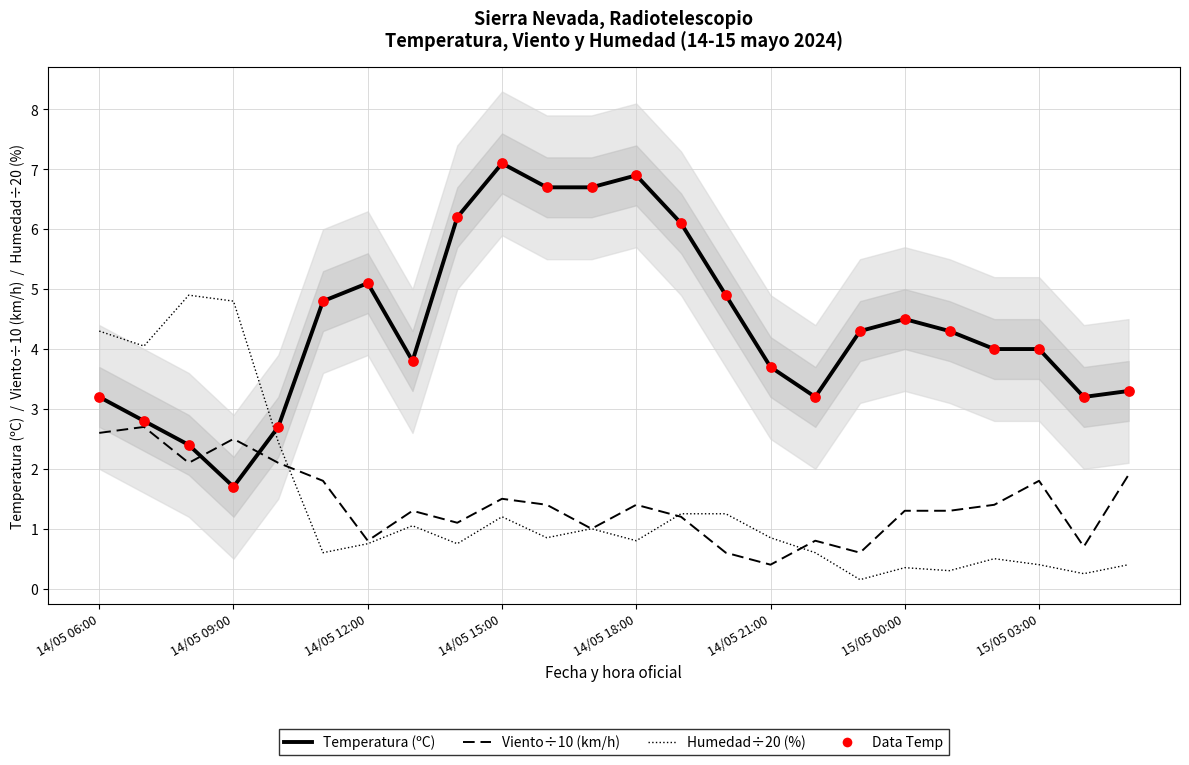

Which series has the largest total across all categories?

Temperatura (ºC)